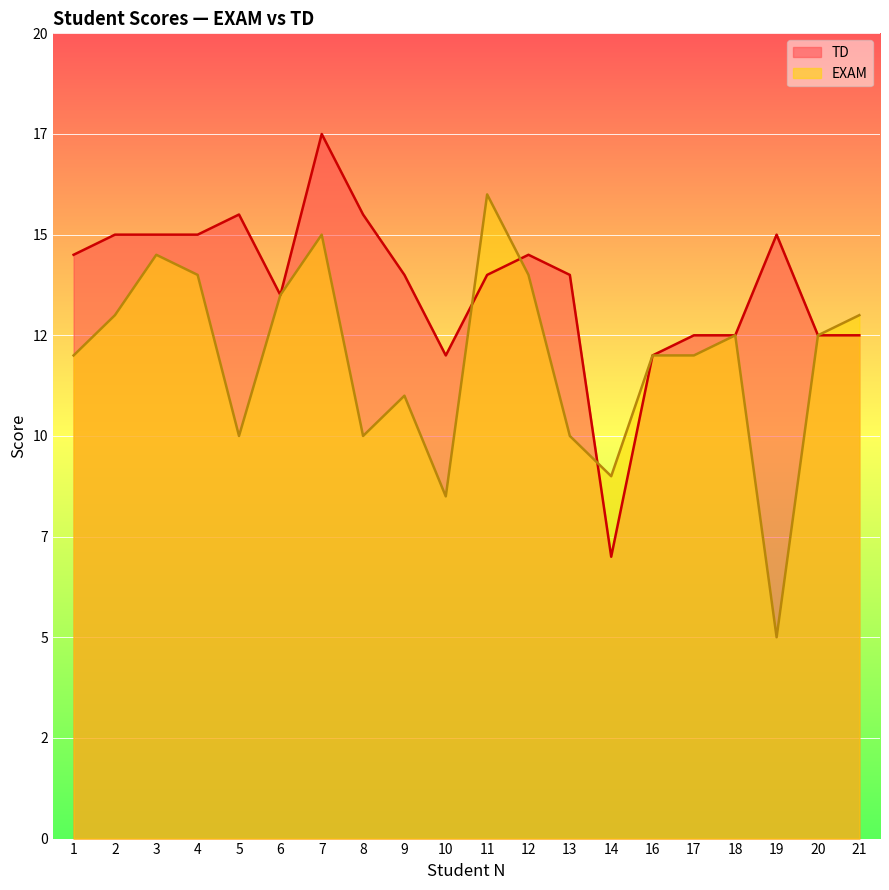

True or false: TD has a value of 15.5 at 5.

True